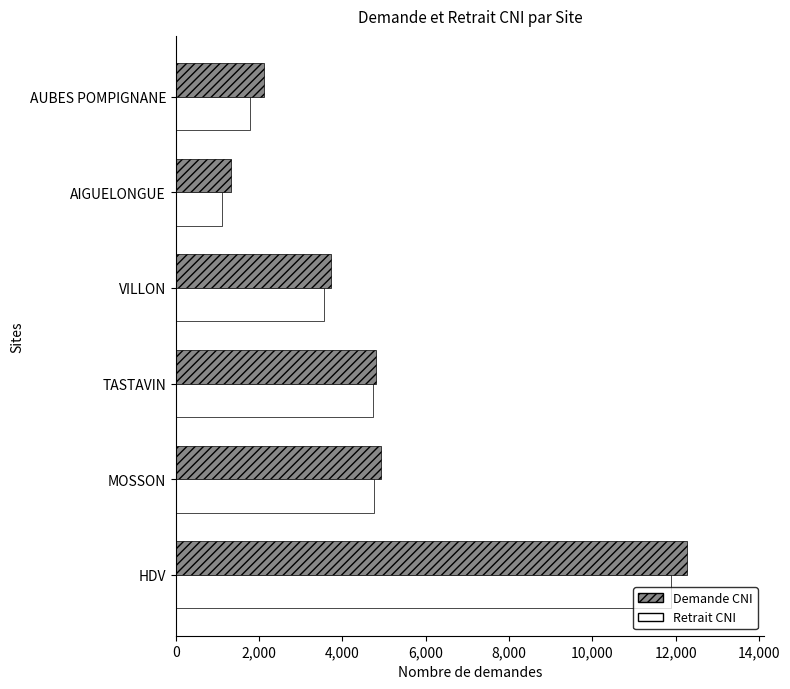

List the series in order of their overall mean, highest first.

Demande CNI, Retrait CNI